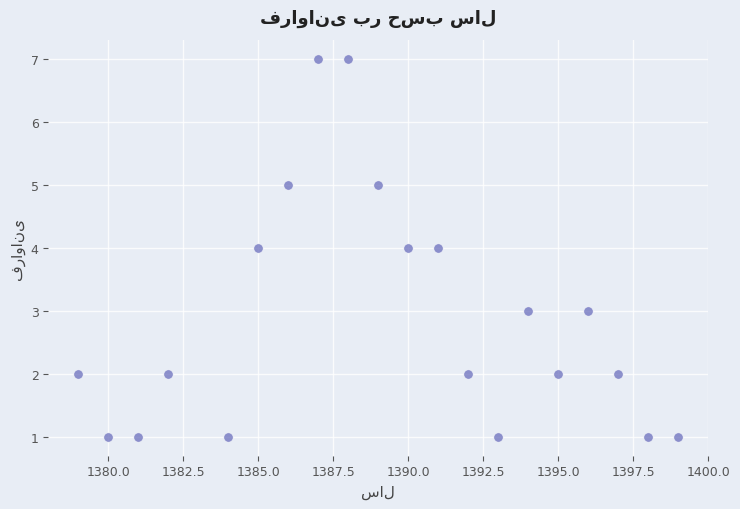

What is the range of X values (max minus min)?

20